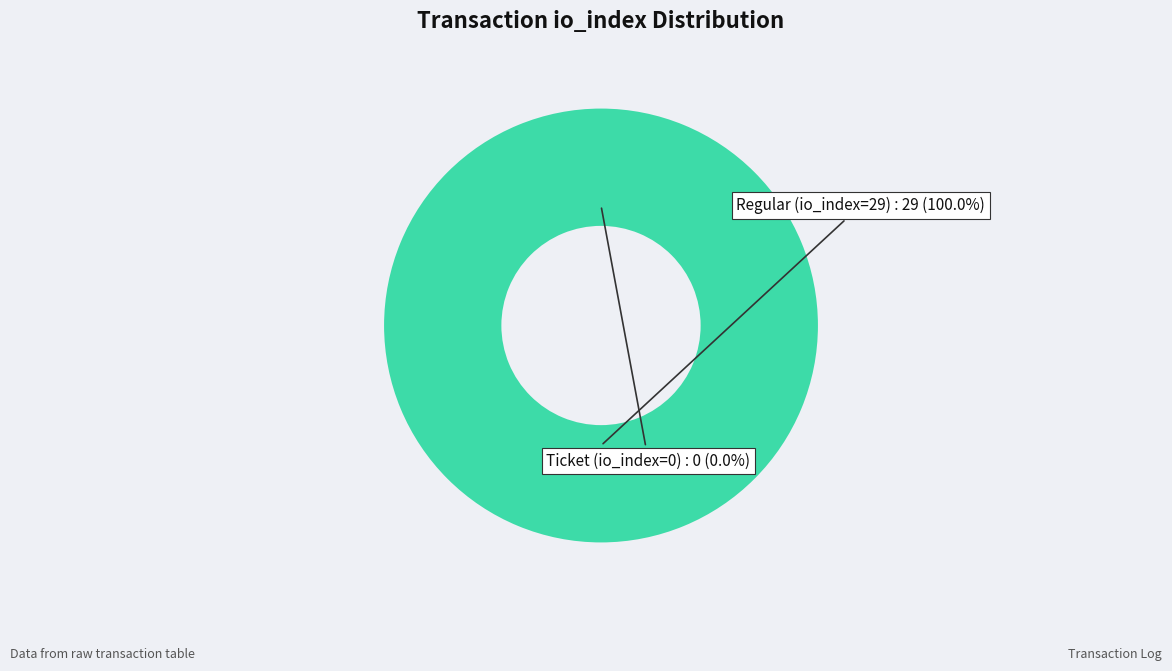

How many segments does this pie chart have?

2